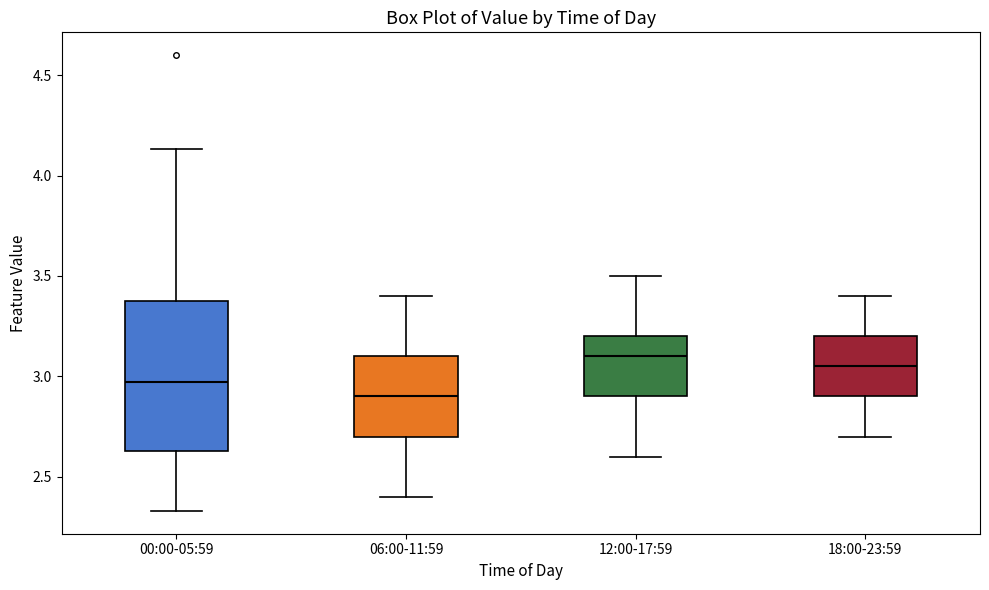

Which box's median line is the highest?

12:00-17:59